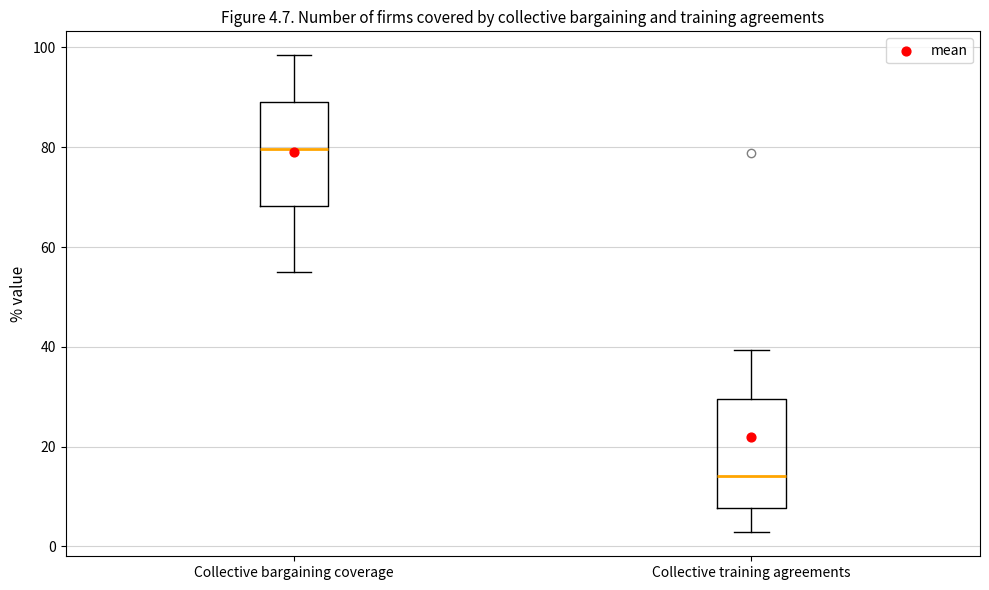

Which box has the highest median line?

Collective bargaining coverage